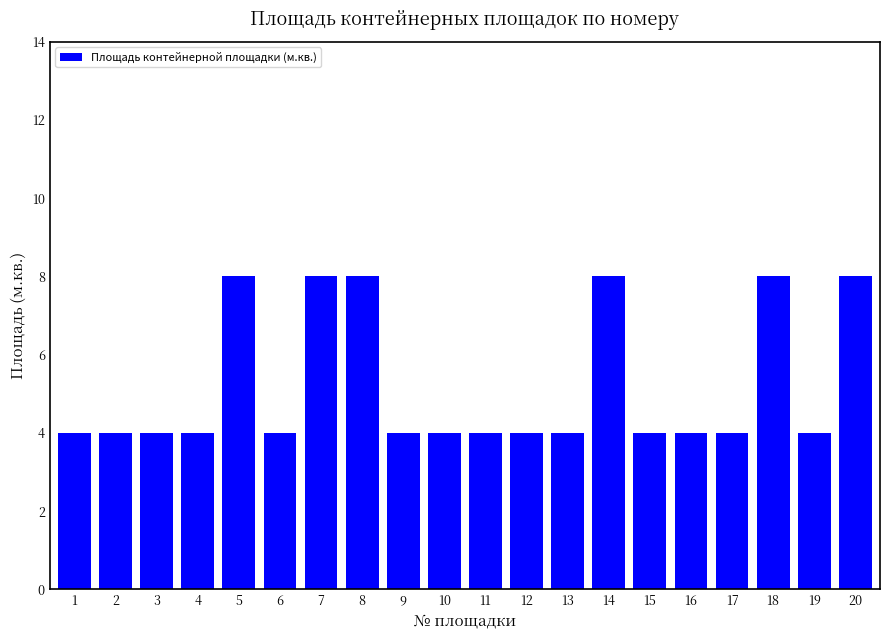

What is the difference between the second highest and minimum values?

4